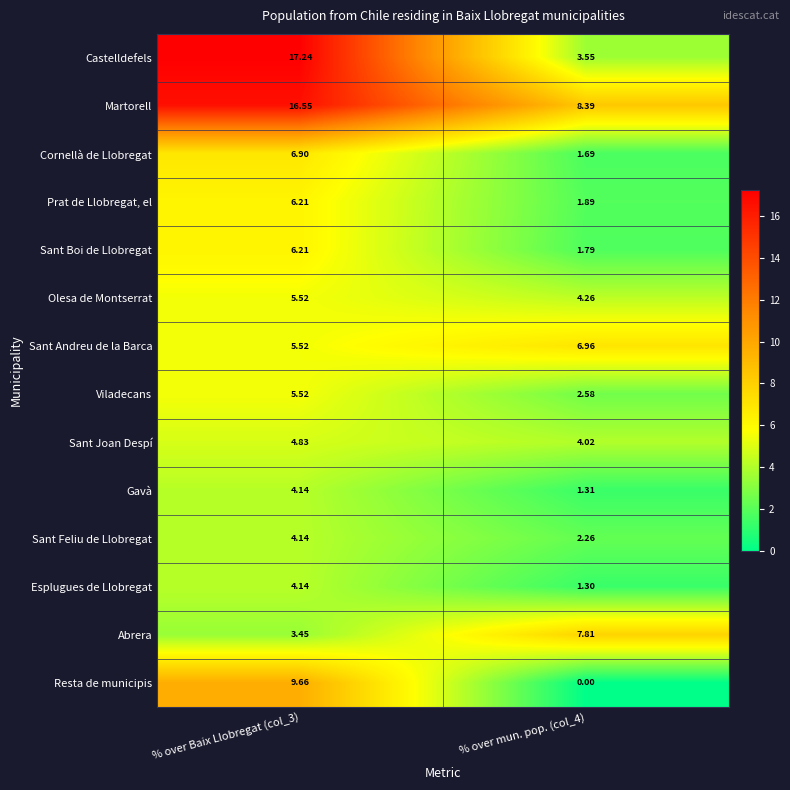

How many values in the Sant Boi de Llobregat series are below 6?

1